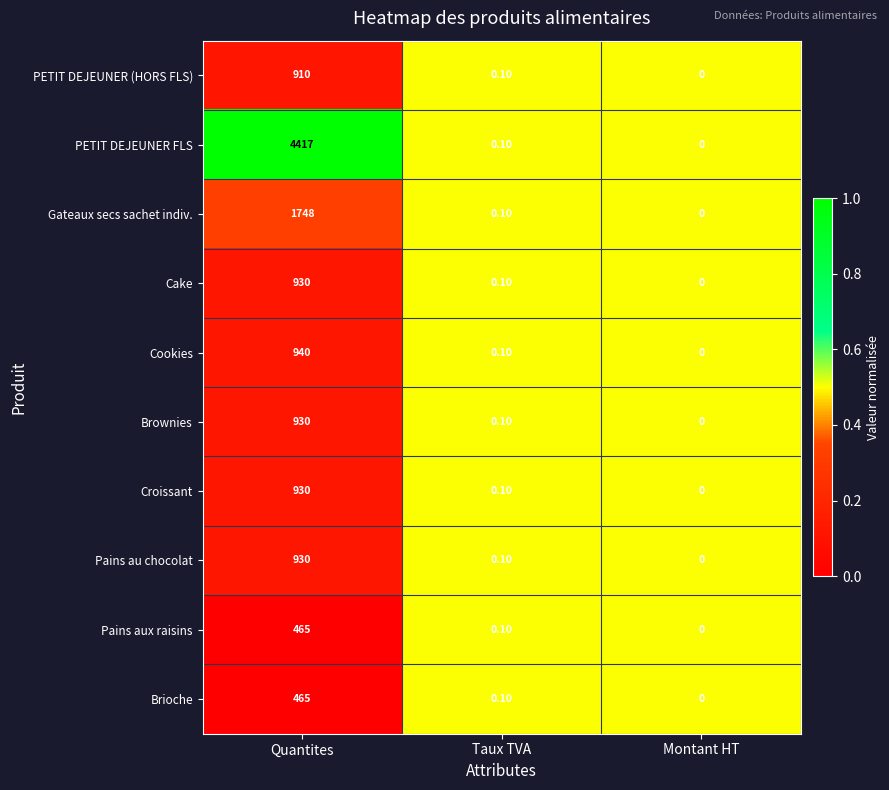

Which series changed the most between Quantites and Taux TVA?

PETIT DEJEUNER FLS